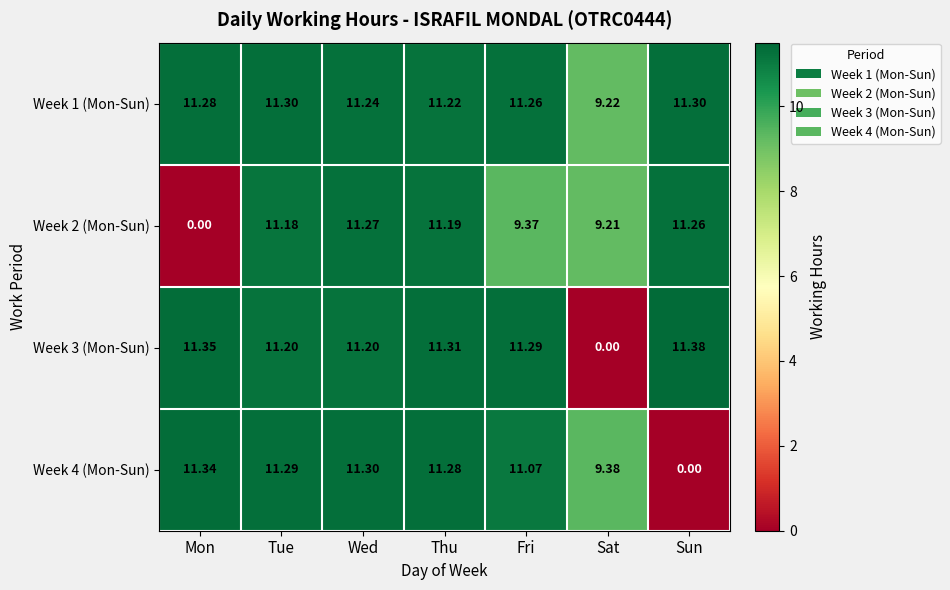

Which category has the lowest value in the Week 3 (Mon-Sun) series?

Sat